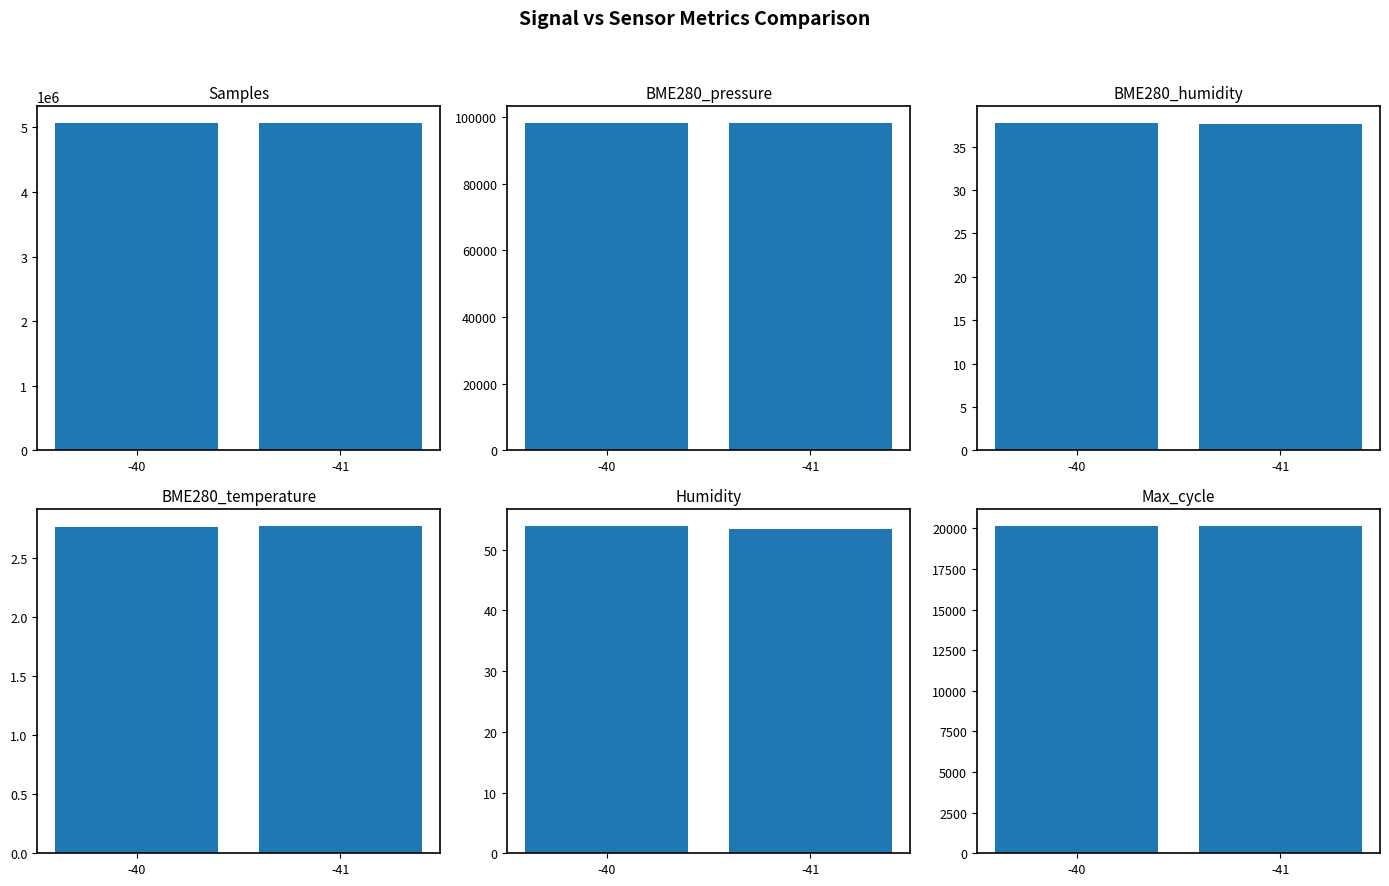

Which has a higher value, -40 or -41?

-41